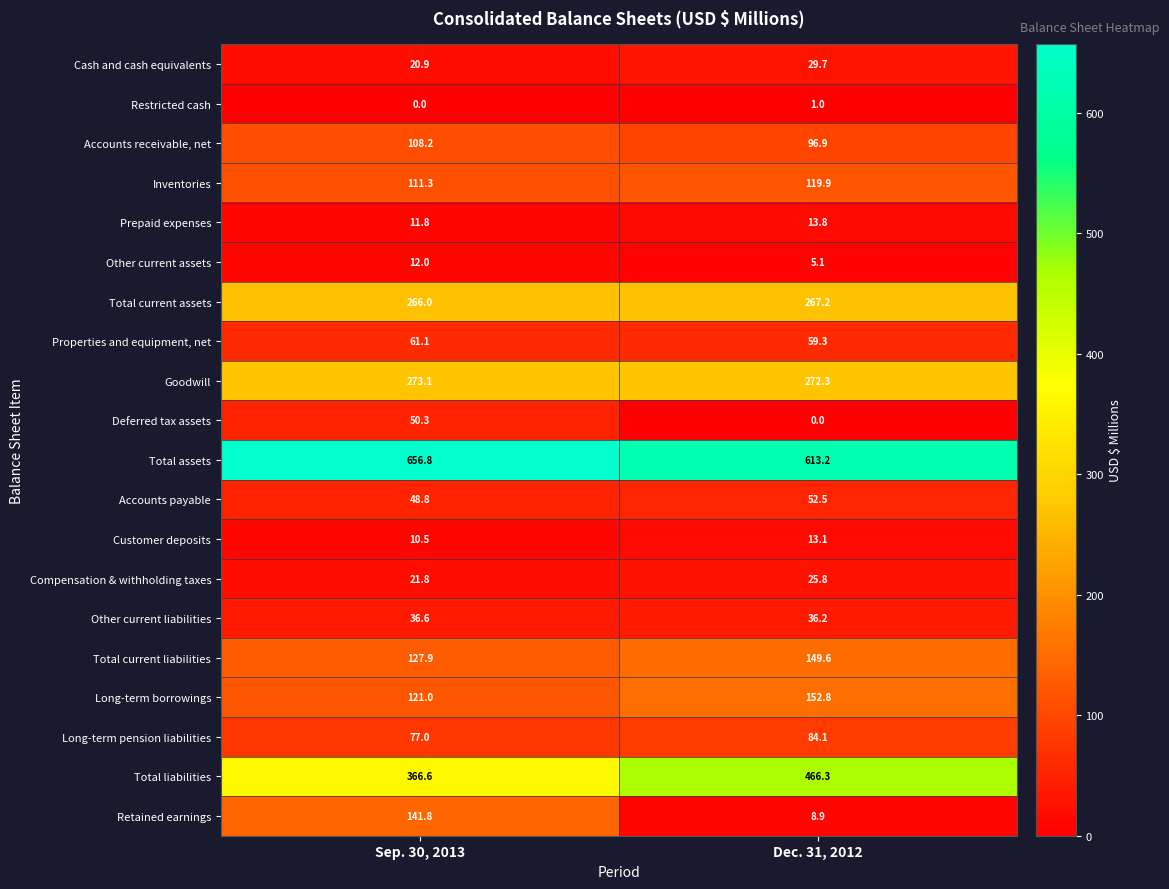

List the labels in order of Other current assets value, largest first.

Sep. 30, 2013, Dec. 31, 2012